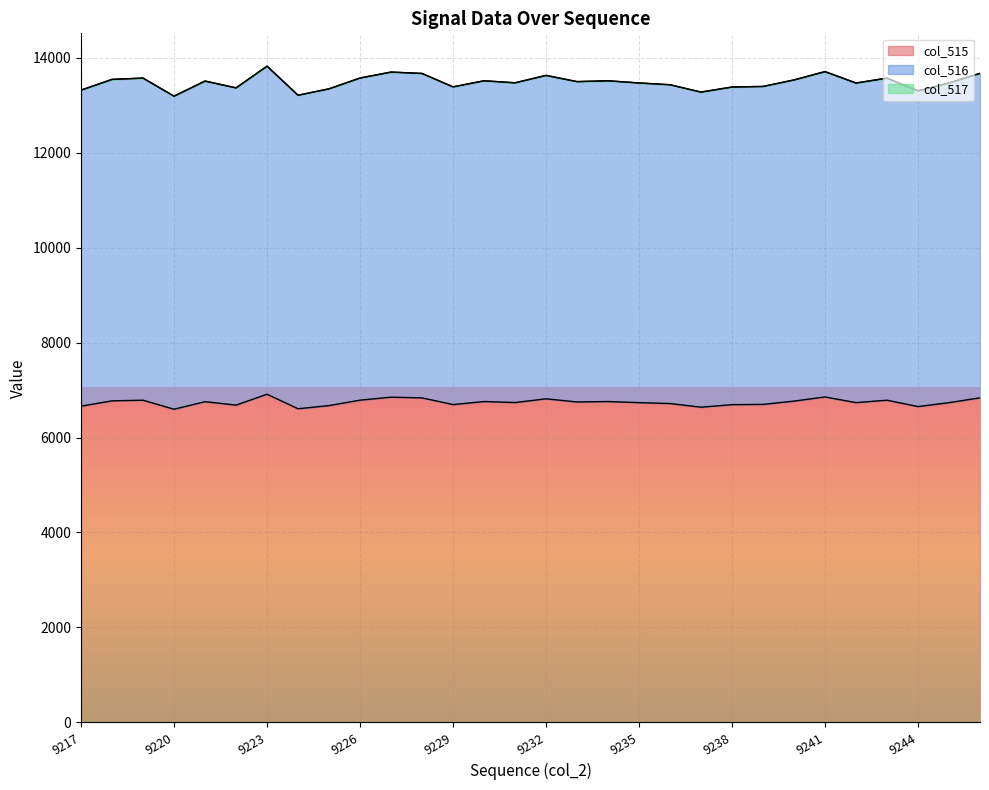

What is the total value across all series at 9244?

13306